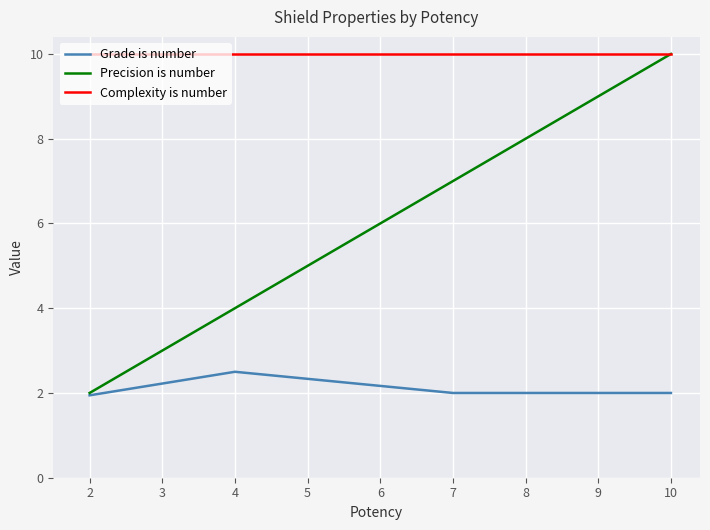

Count the Grade is number values in the range 2 to 3.

3